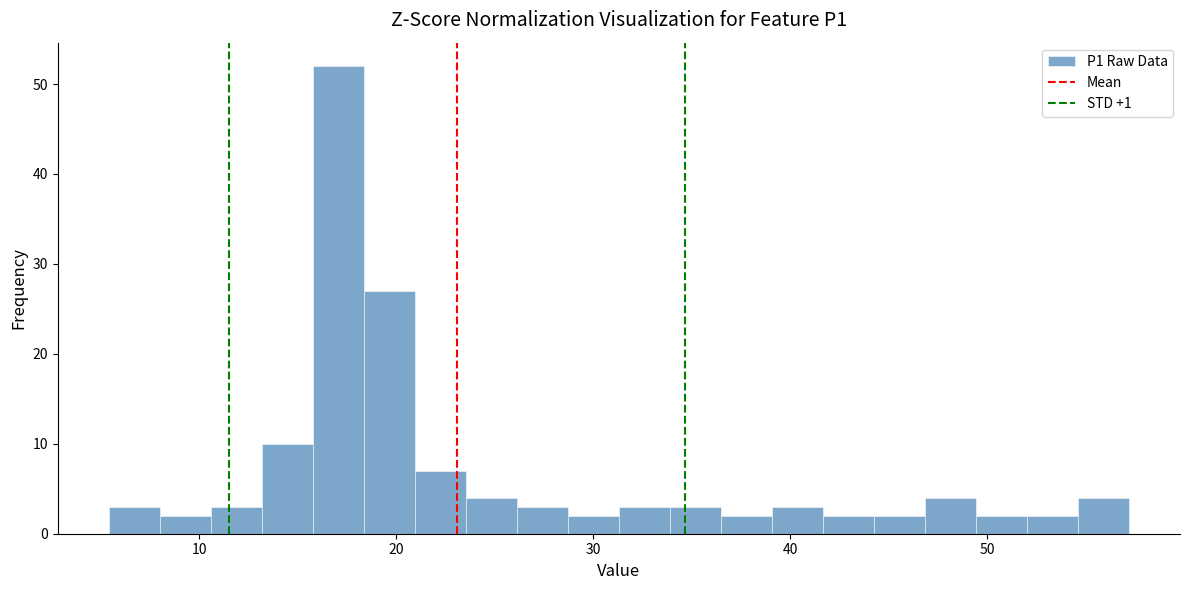

Read against the x-axis, roughly where is the centre of the tallest bar?

17